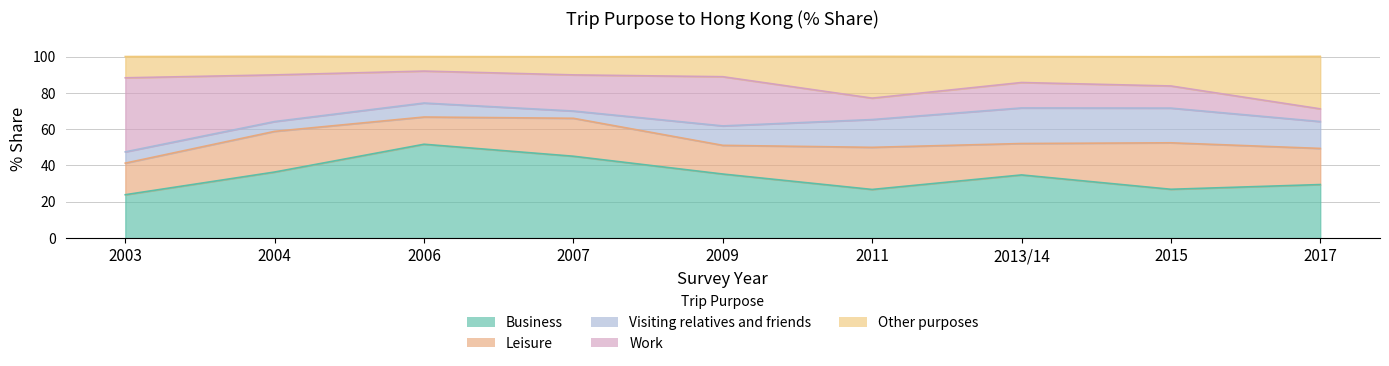

Count the number of categories in the chart.

9